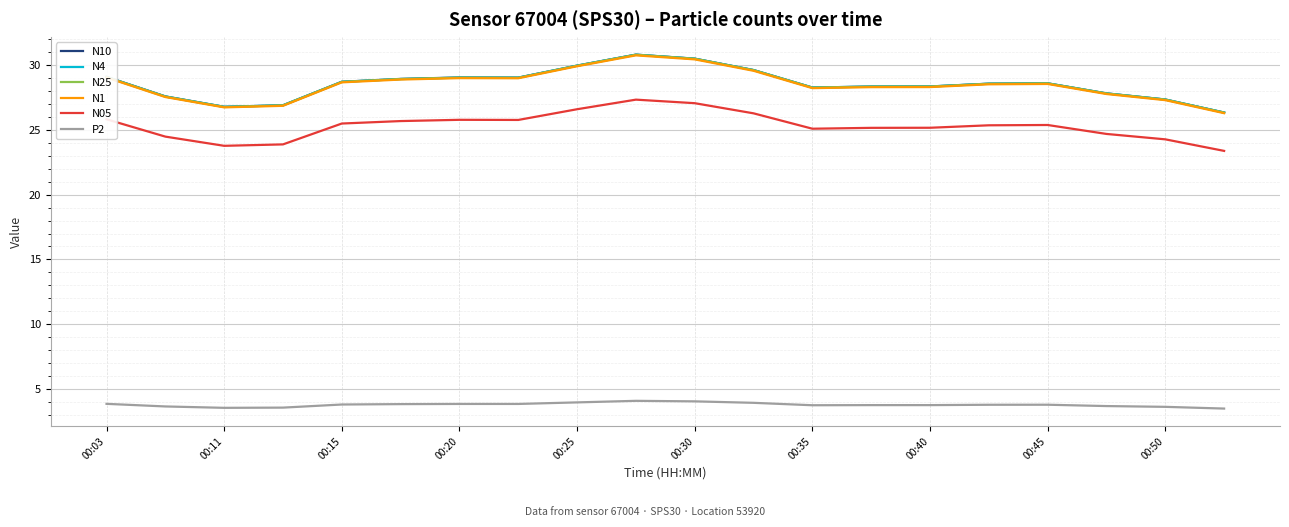

What is the smallest value displayed?

3.5